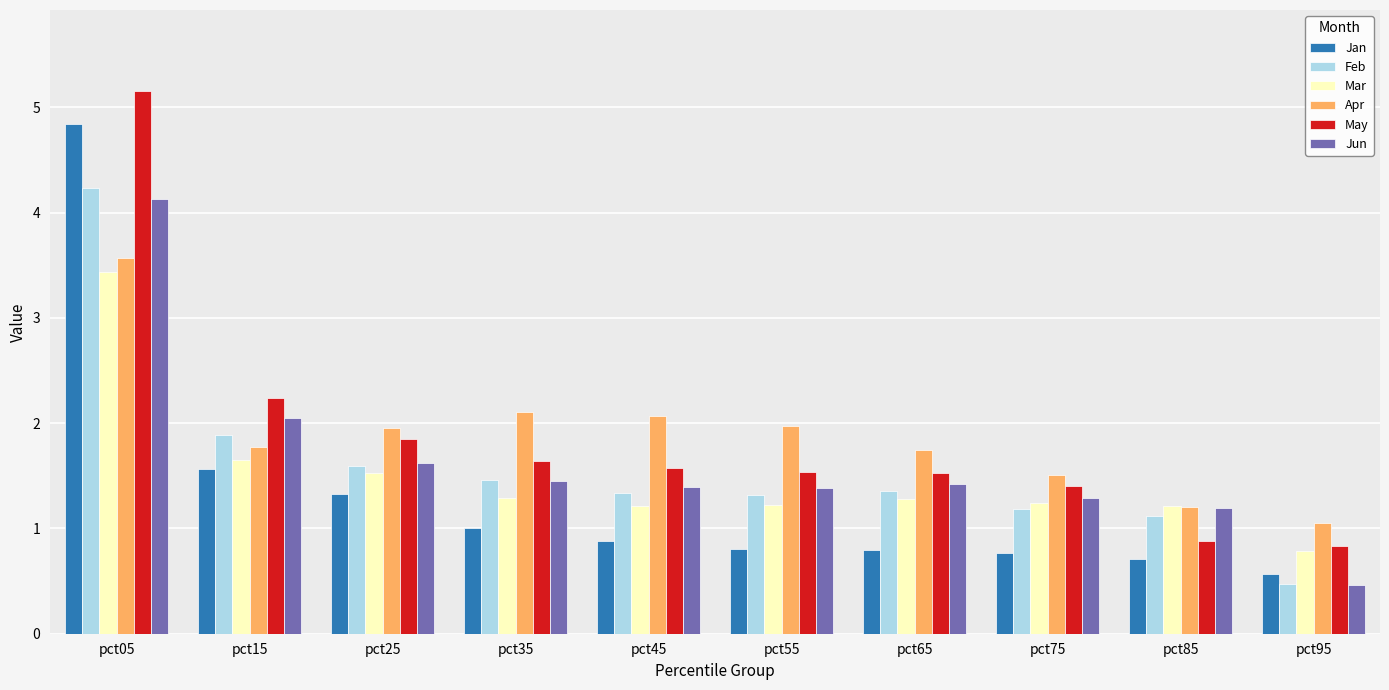

Between pct25 and pct65, which series saw the biggest shift?

Jan